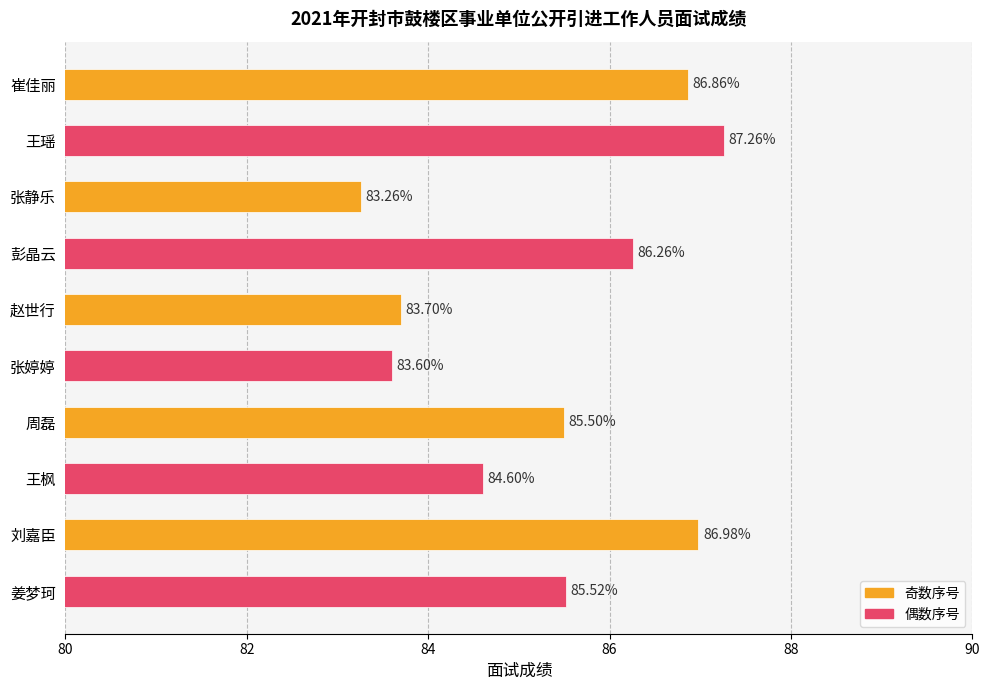

At which category does the chart reach its minimum across all series?

张静乐